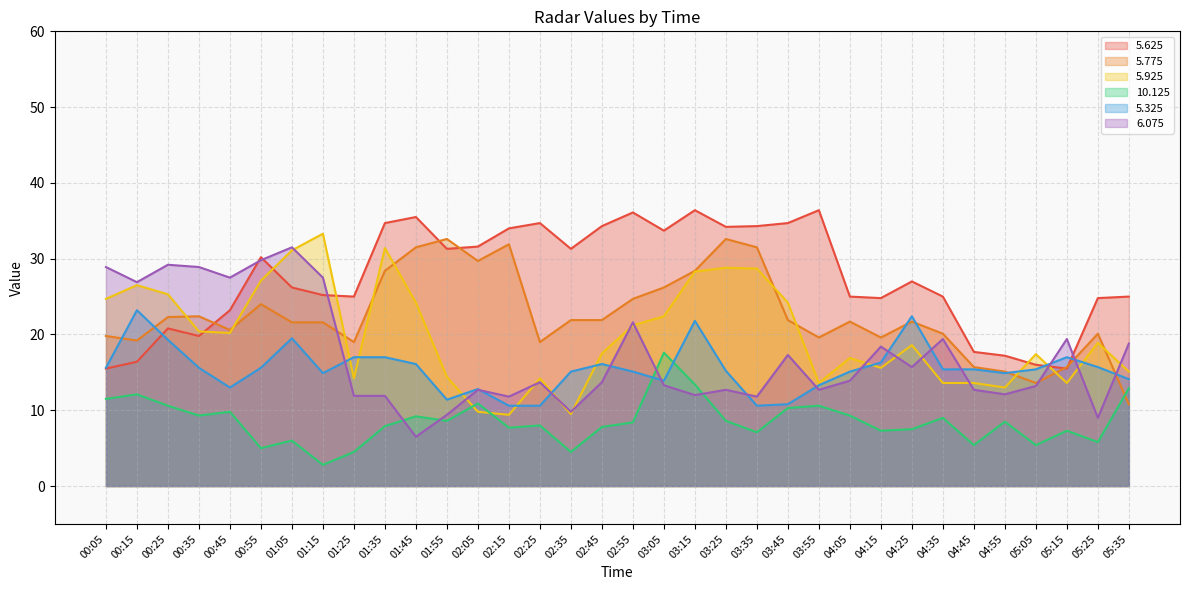

How many interior local valleys does the   5.925 series have?

8